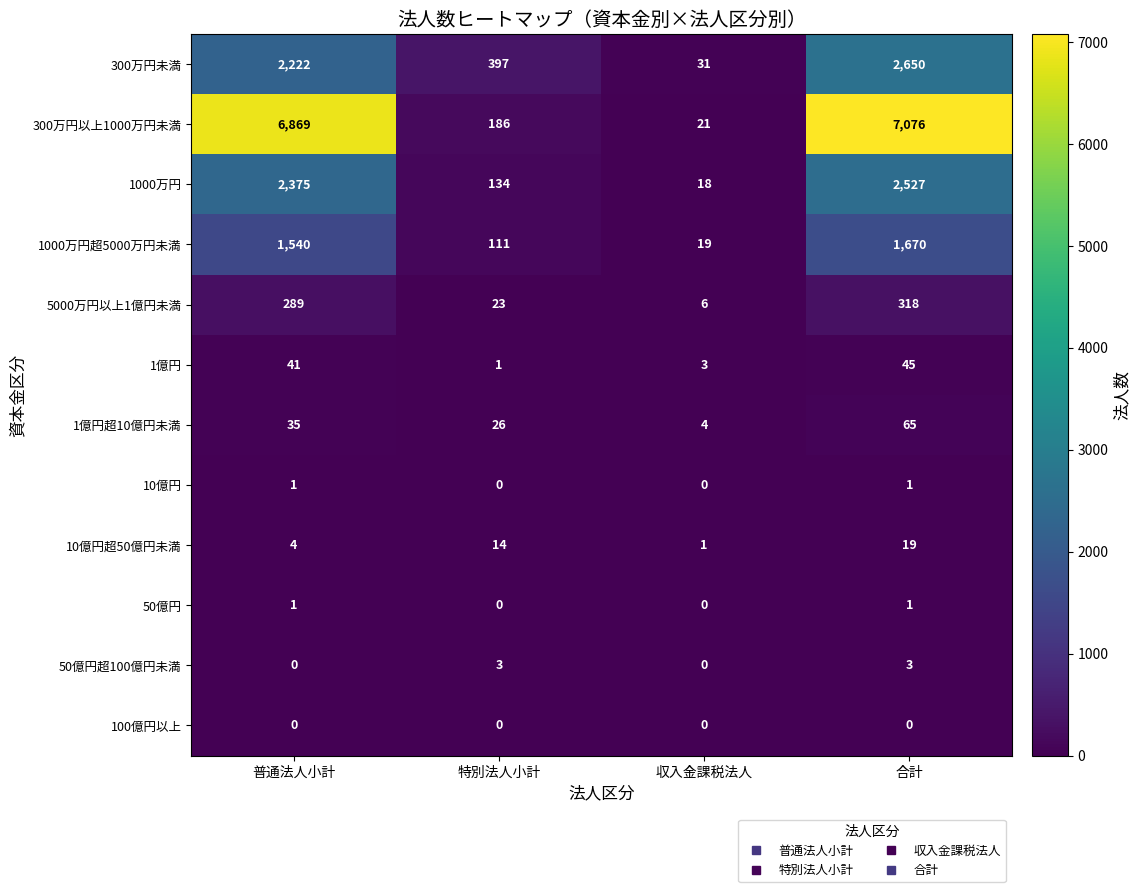

Which series changed the most between 普通法人小計 and 収入金課税法人?

300万円以上1000万円未満